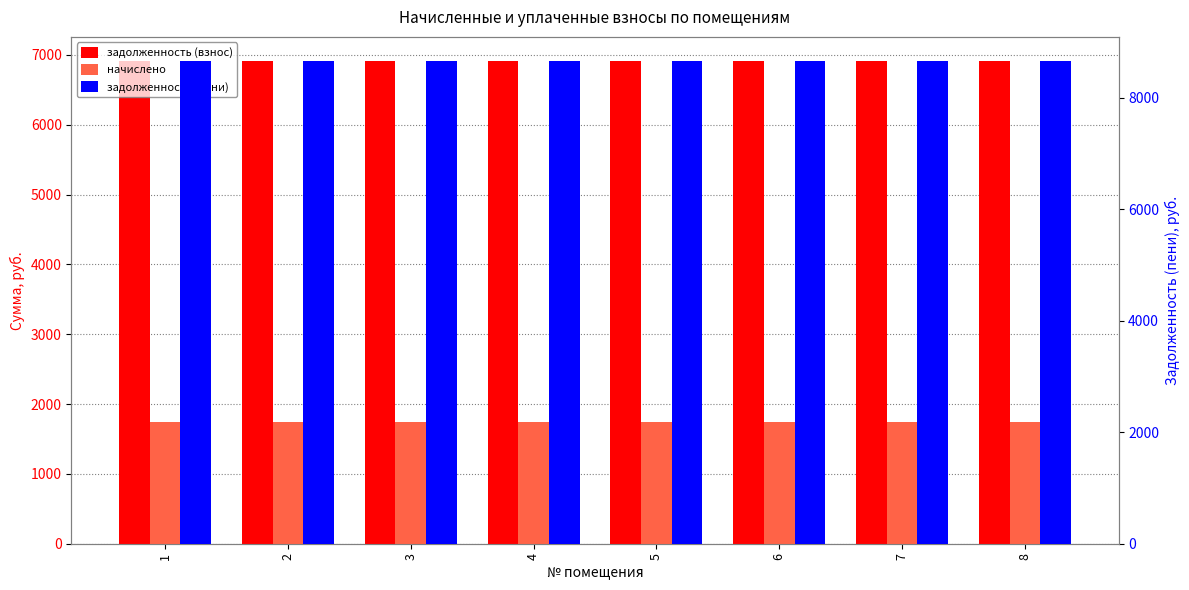

At 3, list the series in order from smallest to largest.

начислено, задолженность (взнос), задолженность (пени)